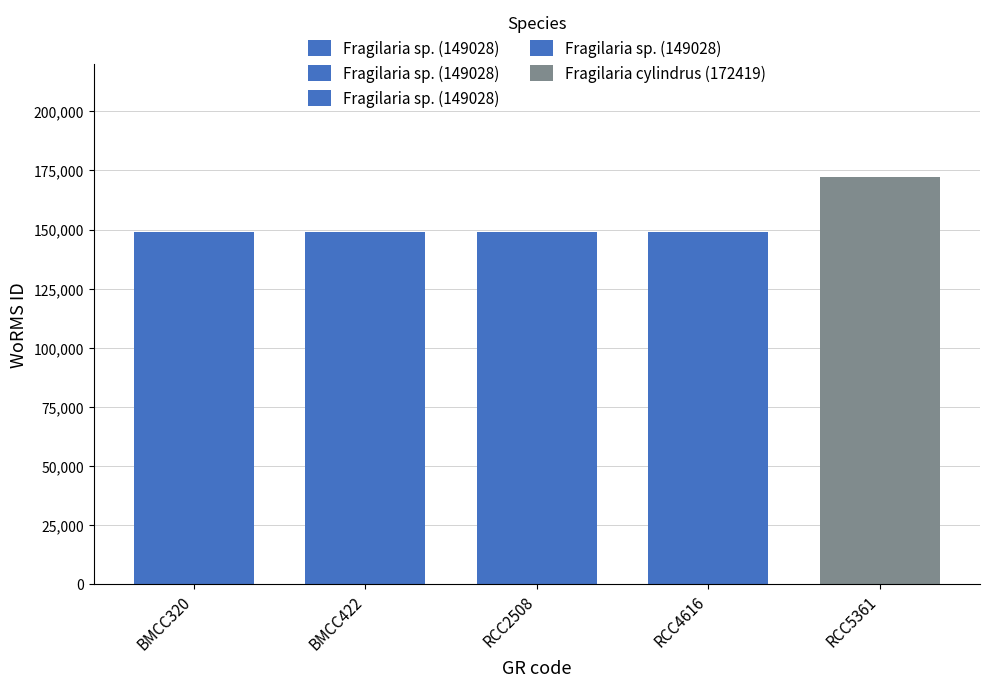

Reading left to right, extract all data points from this chart.

149028	149028	149028	149028	172419